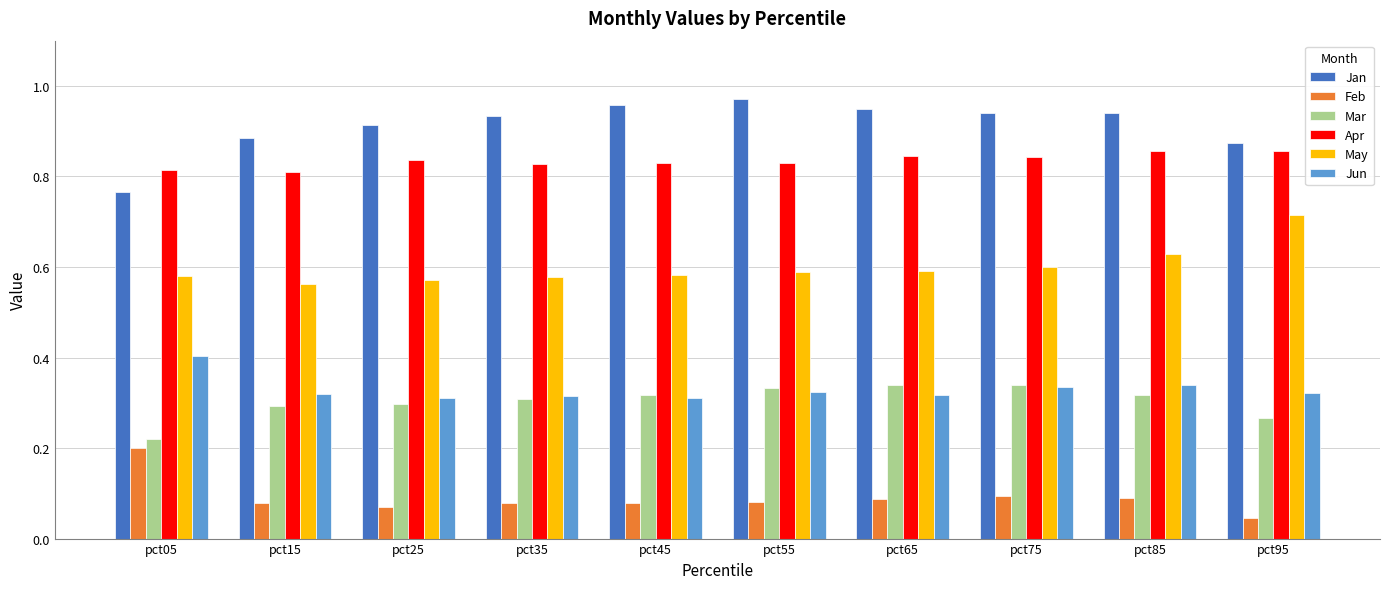

Which category has the lowest value across all series?

pct95